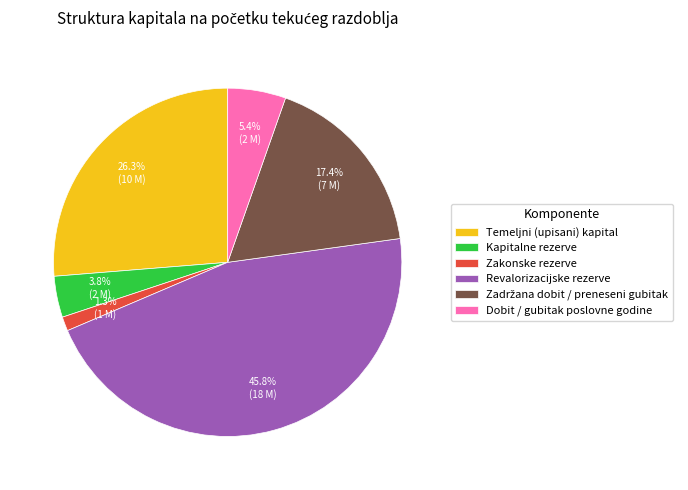

Which category has the biggest portion of the pie?

Revalorizacijske rezerve